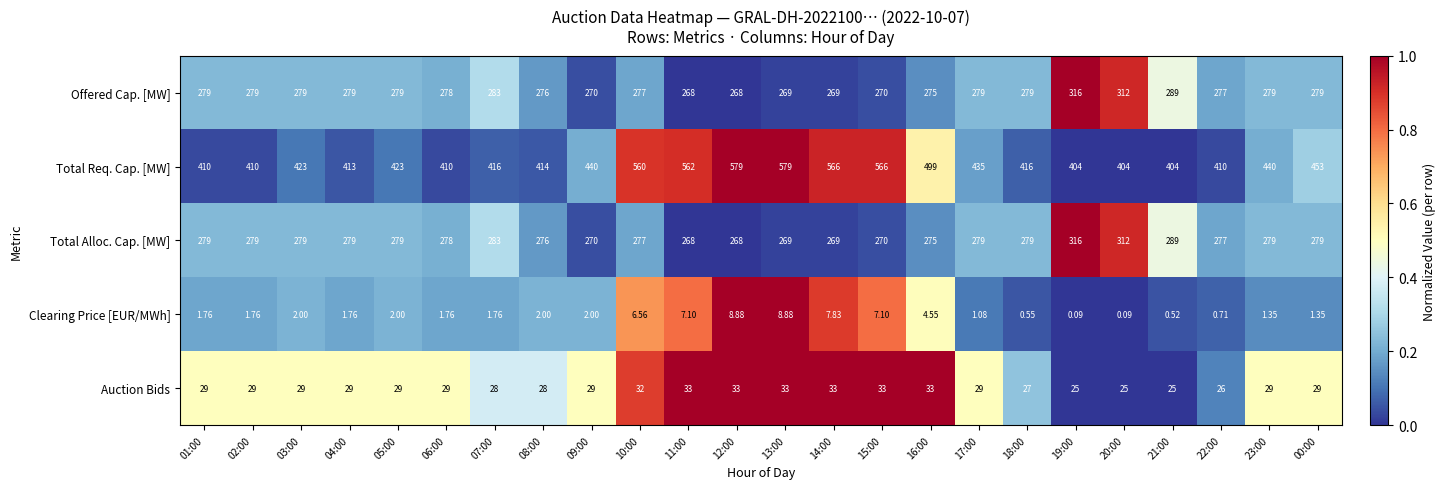

Between 12:00 and 21:00, which series saw the biggest shift?

Total Req. Cap. [MW]